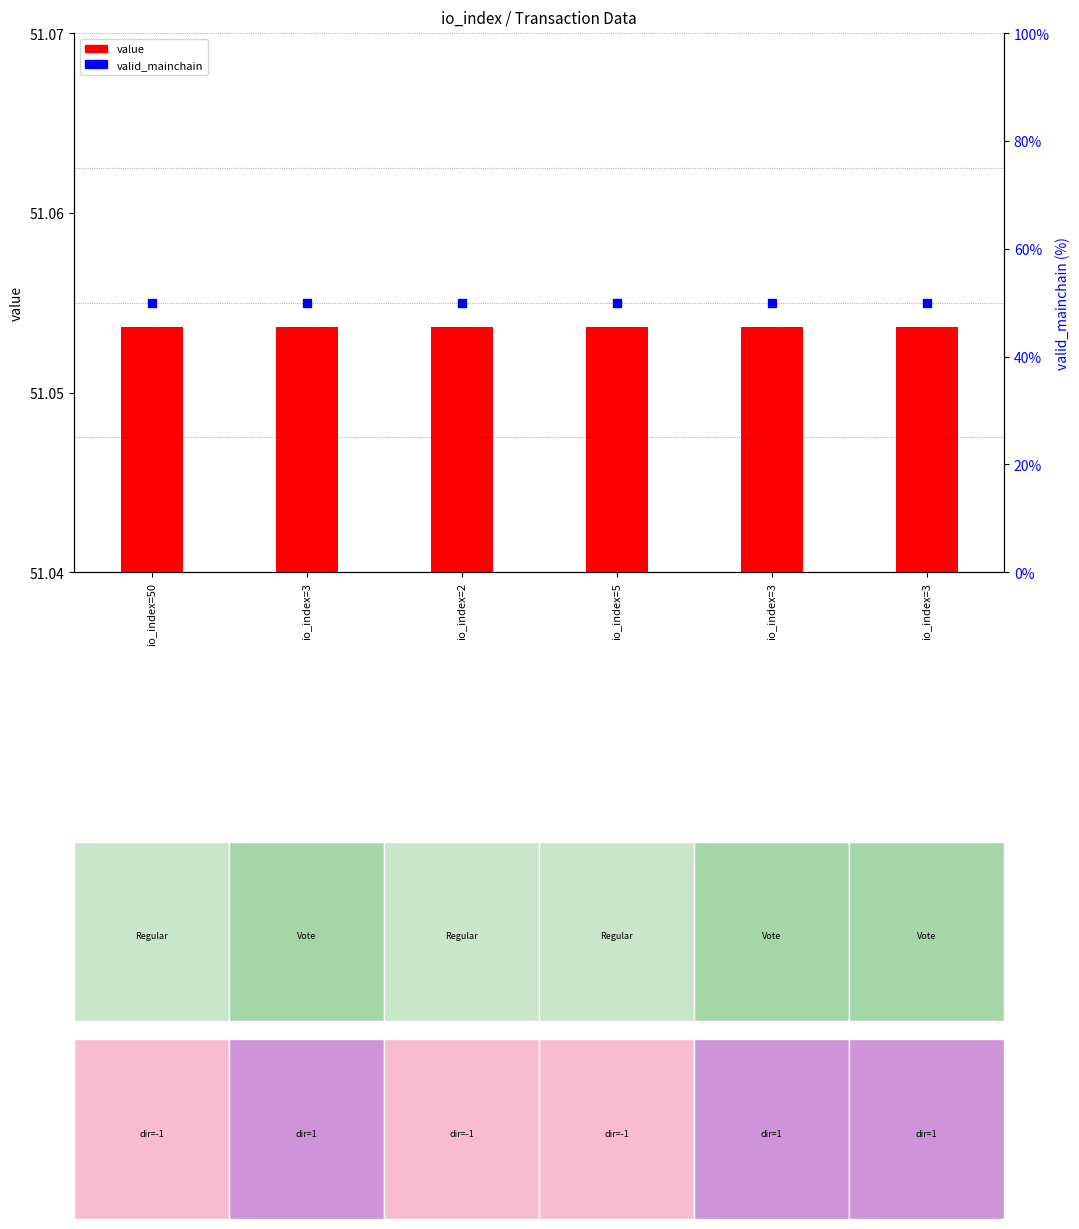

Is the value of value at io_index=3 greater than the value of valid_mainchain at io_index=3?

No